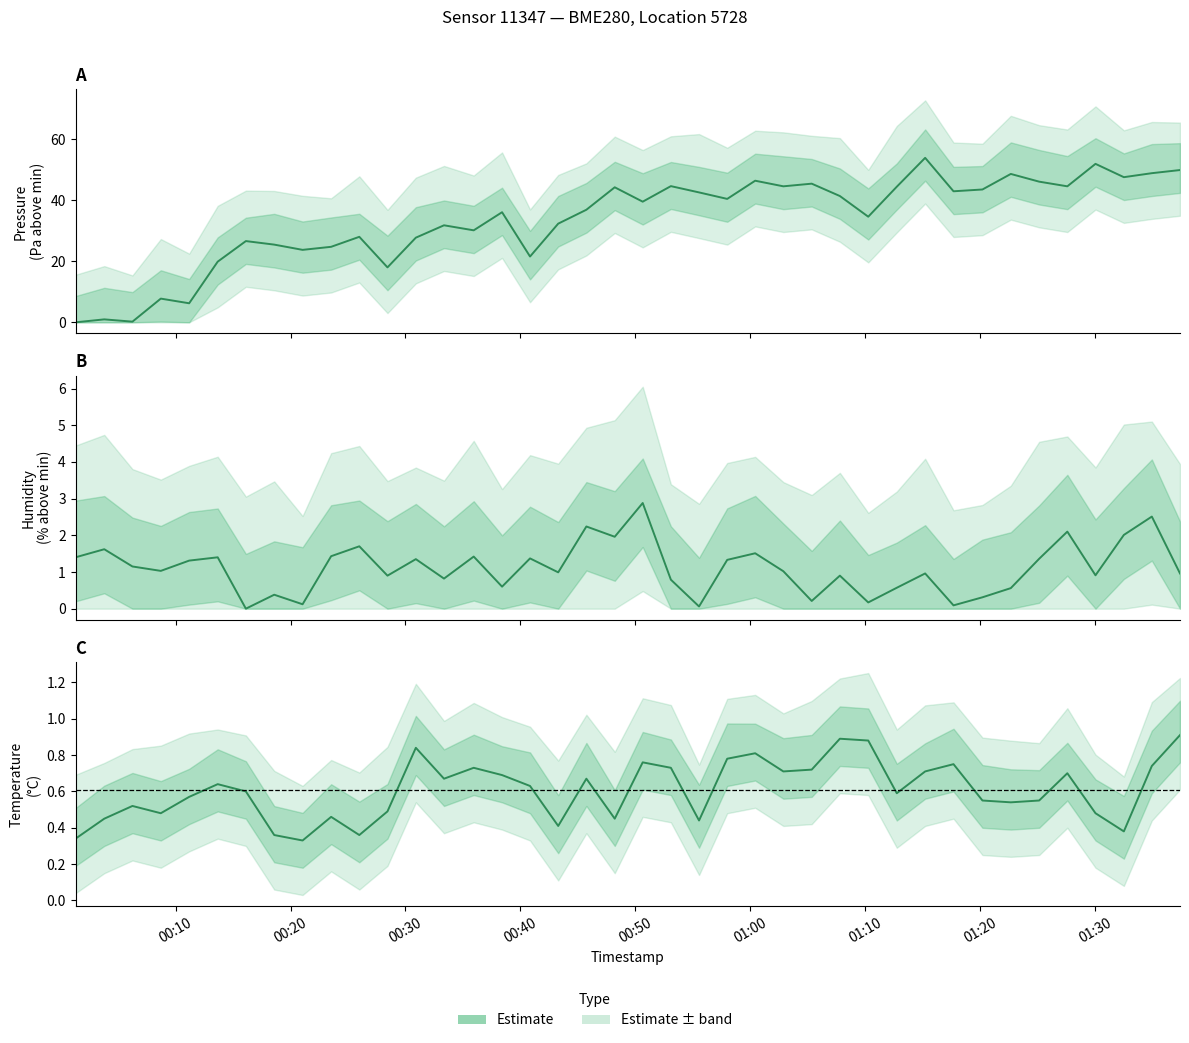

Is this an area chart (filled region under the line)?

No